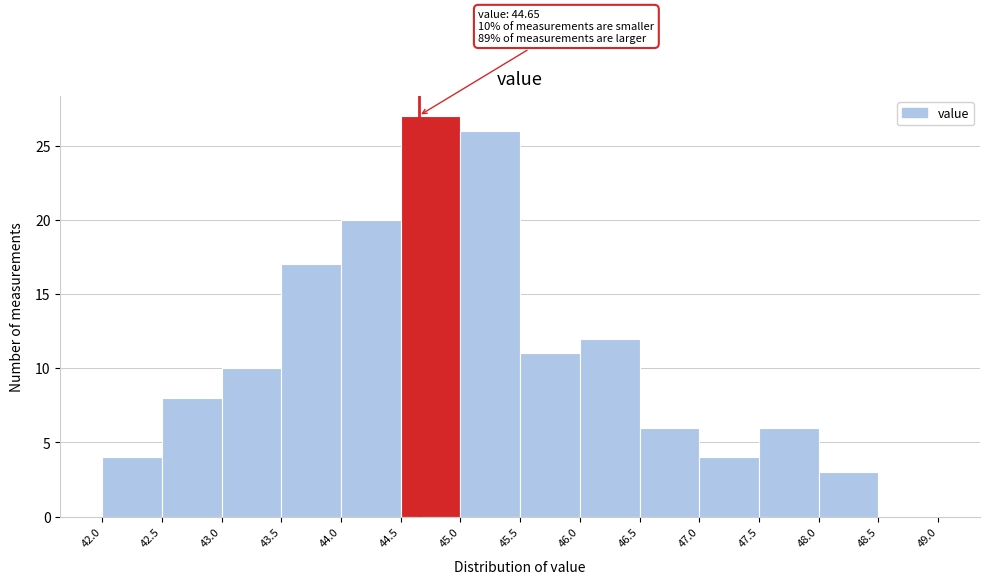

Which range on the x-axis has the tallest bar?

44.5 to 45.0